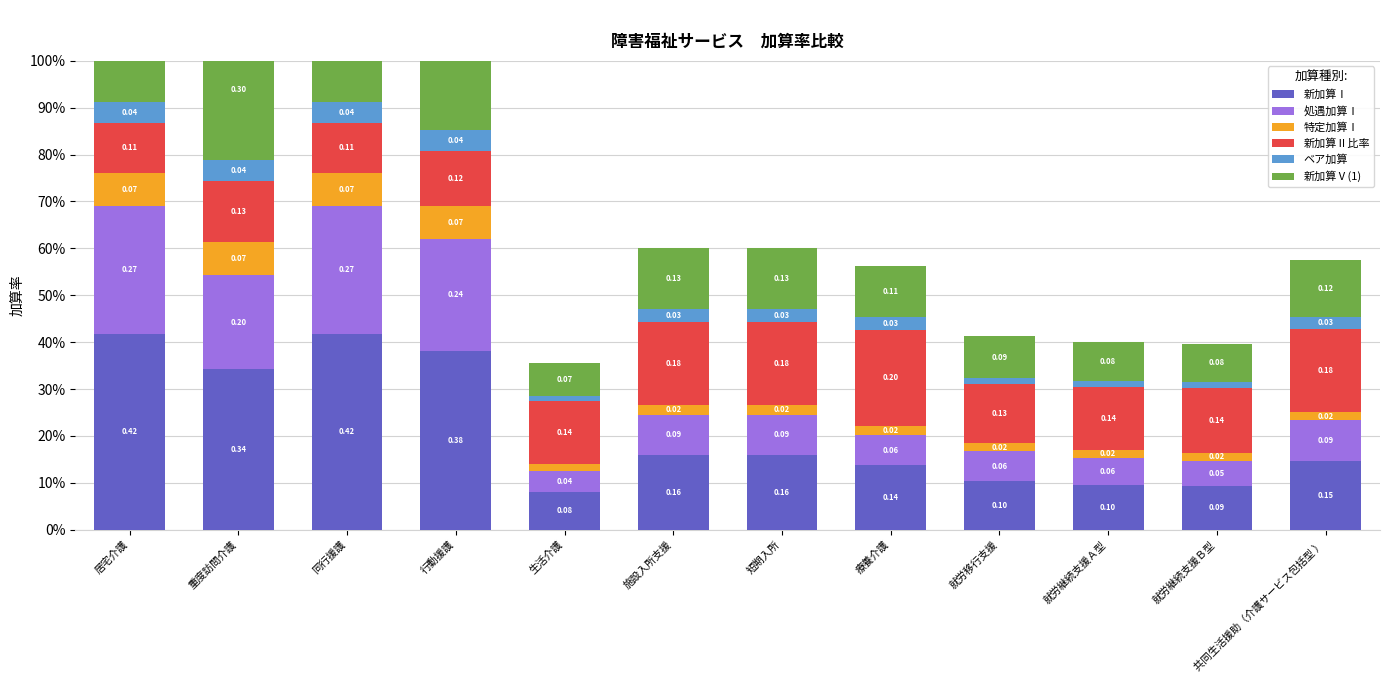

Where is 新加算Ⅰ nearest to the value 0?

生活介護